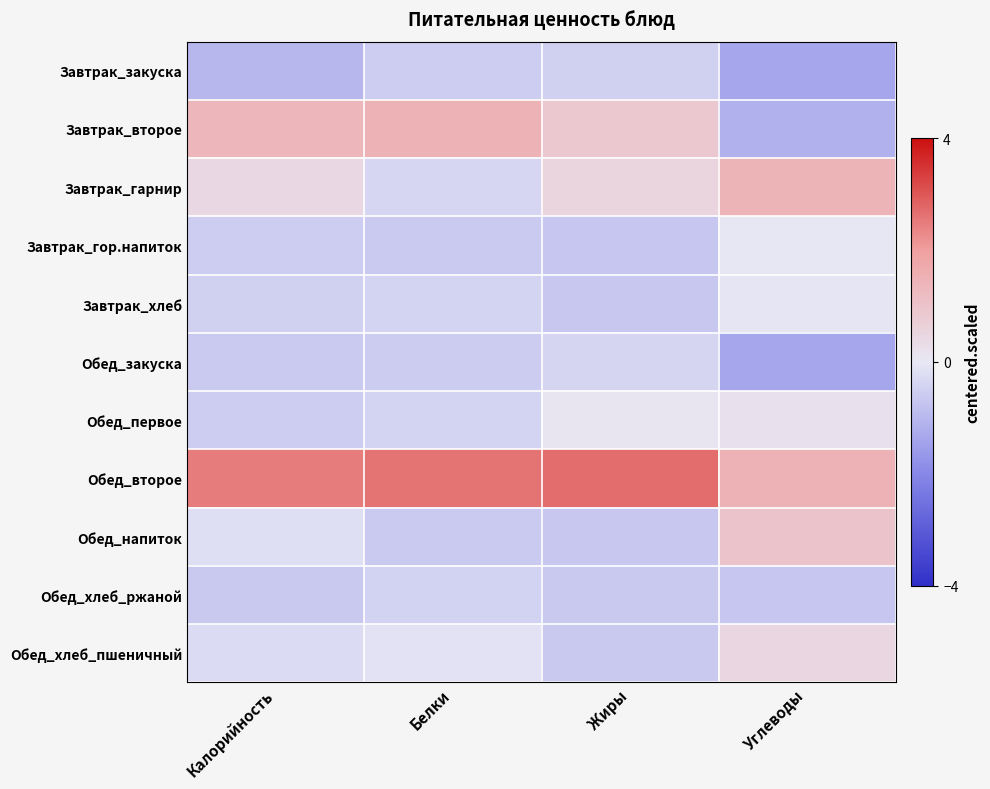

Reading left to right, list all the values displayed in this chart.

Завтрак_закуска: Калорийность=-1.0	Белки=-0.6	Жиры=-0.5	Углеводы=-1.3
Завтрак_второе: Калорийность=1.4	Белки=1.5	Жиры=0.9	Углеводы=-1.1
Завтрак_гарнир: Калорийность=0.4	Белки=-0.4	Жиры=0.5	Углеводы=1.4
Завтрак_гор.напиток: Калорийность=-0.5	Белки=-0.6	Жиры=-0.7	Углеводы=-0.0
Завтрак_хлеб: Калорийность=-0.5	Белки=-0.4	Жиры=-0.7	Углеводы=-0.0
Обед_закуска: Калорийность=-0.6	Белки=-0.6	Жиры=-0.4	Углеводы=-1.4
Обед_первое: Калорийность=-0.6	Белки=-0.4	Жиры=0.1	Углеводы=0.2
Обед_второе: Калорийность=2.5	Белки=2.6	Жиры=2.7	Углеводы=1.5
Обед_напиток: Калорийность=-0.2	Белки=-0.6	Жиры=-0.7	Углеводы=1.0
Обед_хлеб_ржаной: Калорийность=-0.7	Белки=-0.4	Жиры=-0.7	Углеводы=-0.7
Обед_хлеб_пшеничный: Калорийность=-0.3	Белки=-0.1	Жиры=-0.6	Углеводы=0.5